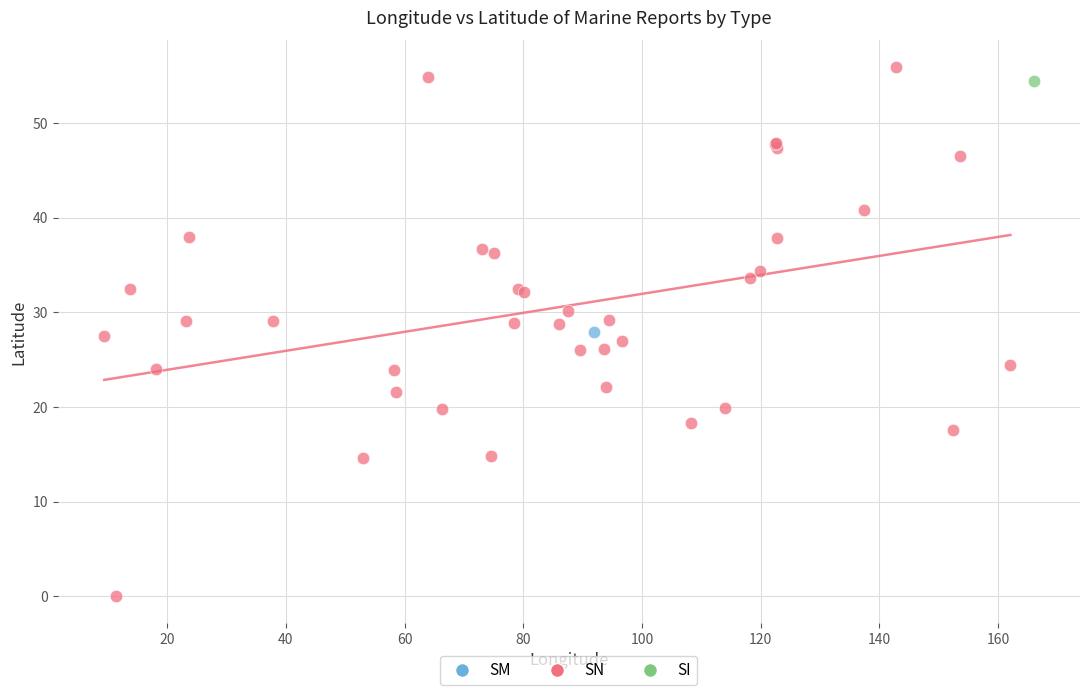

What are all the series names shown in the legend?

SM, SN, SI